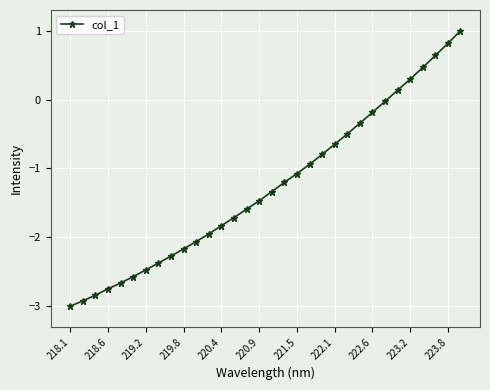

What is the sum of all values?

-40.3